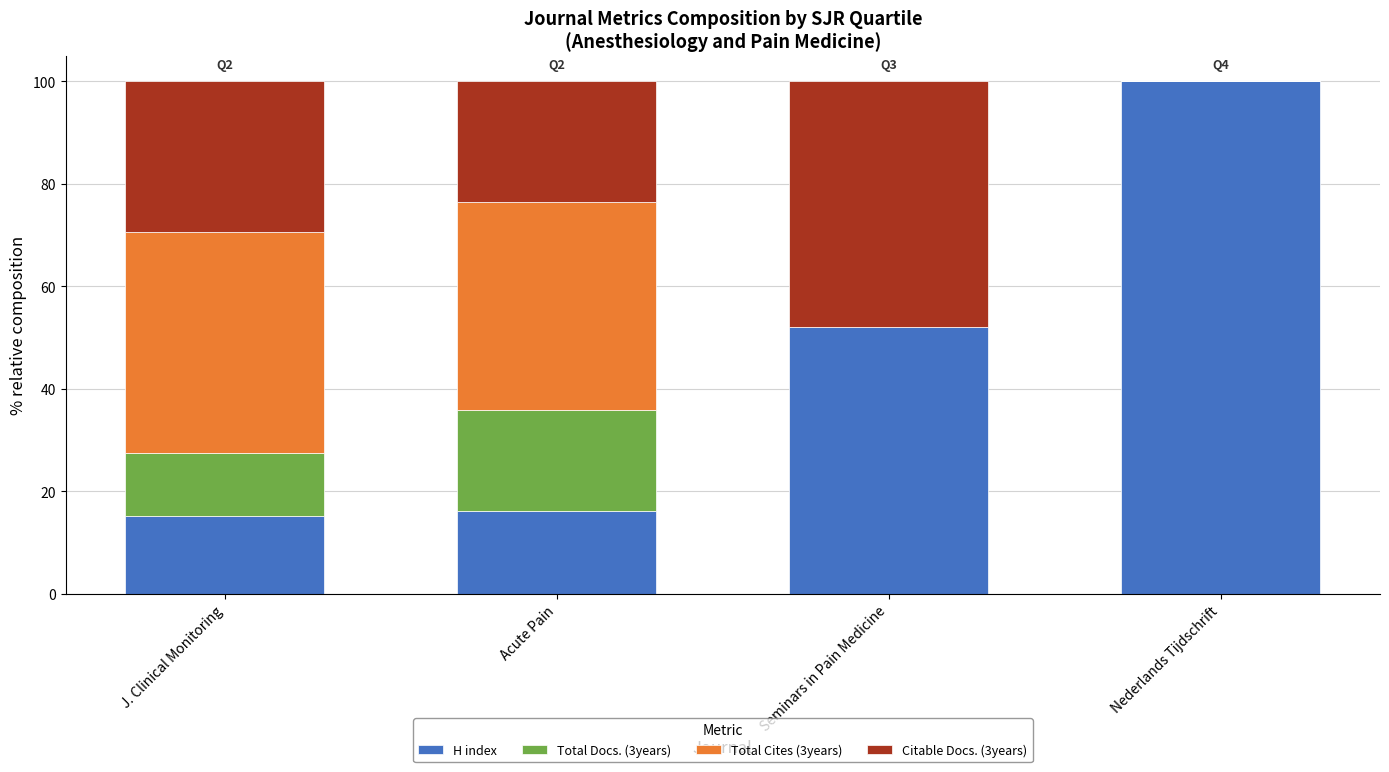

How many distinct data groups are displayed?

4